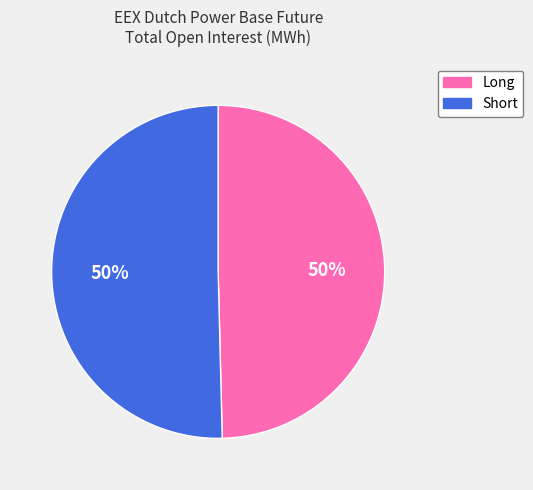

To the nearest percent, what is the average slice percentage?

50%